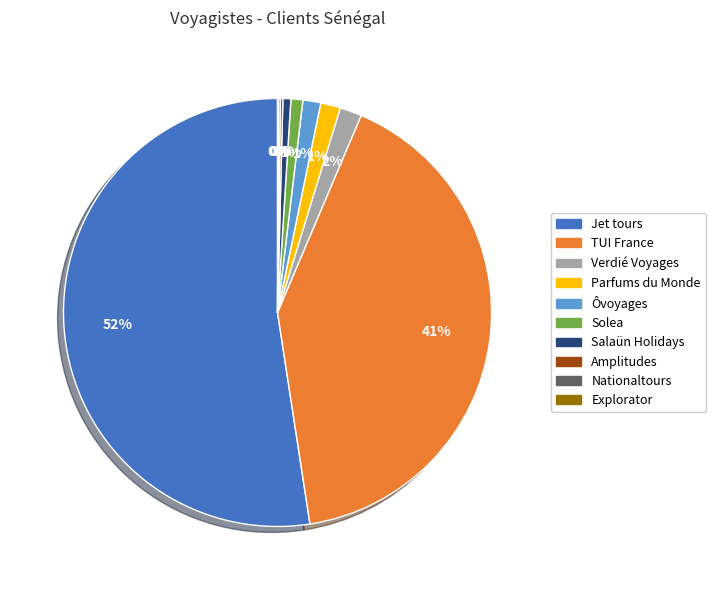

To the nearest percent, what is the average slice percentage?

10%